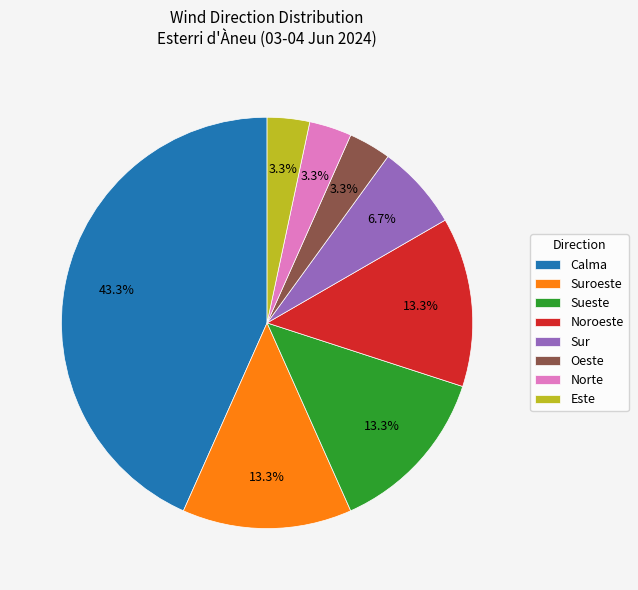

Which slice is the largest?

Calma